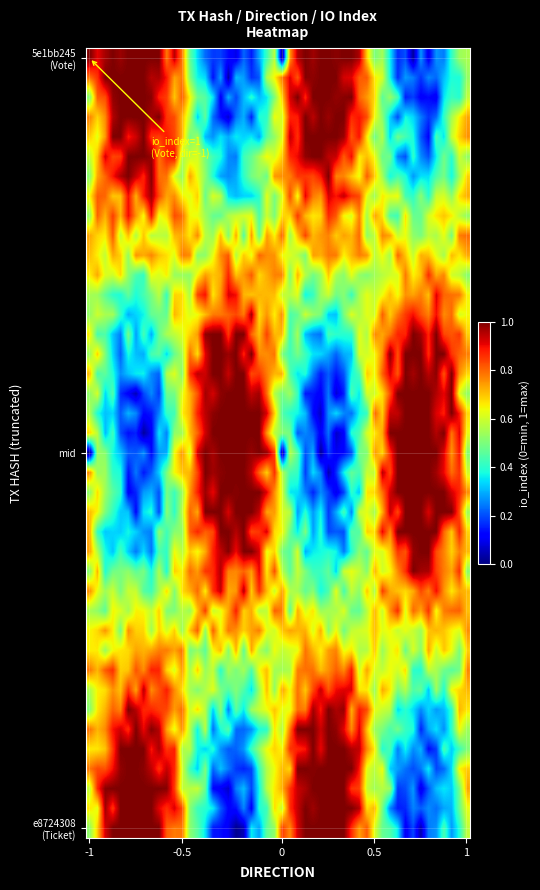

How many data points does each series have?

2